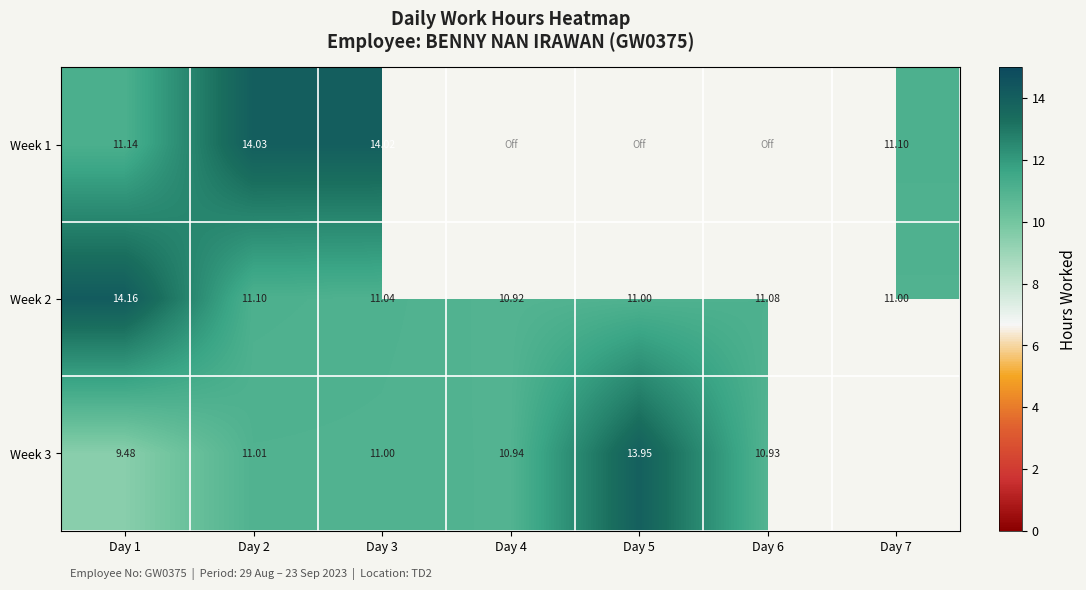

Is the value of Week 2 at Day 7 greater than the value of Week 1 at Day 1?

No